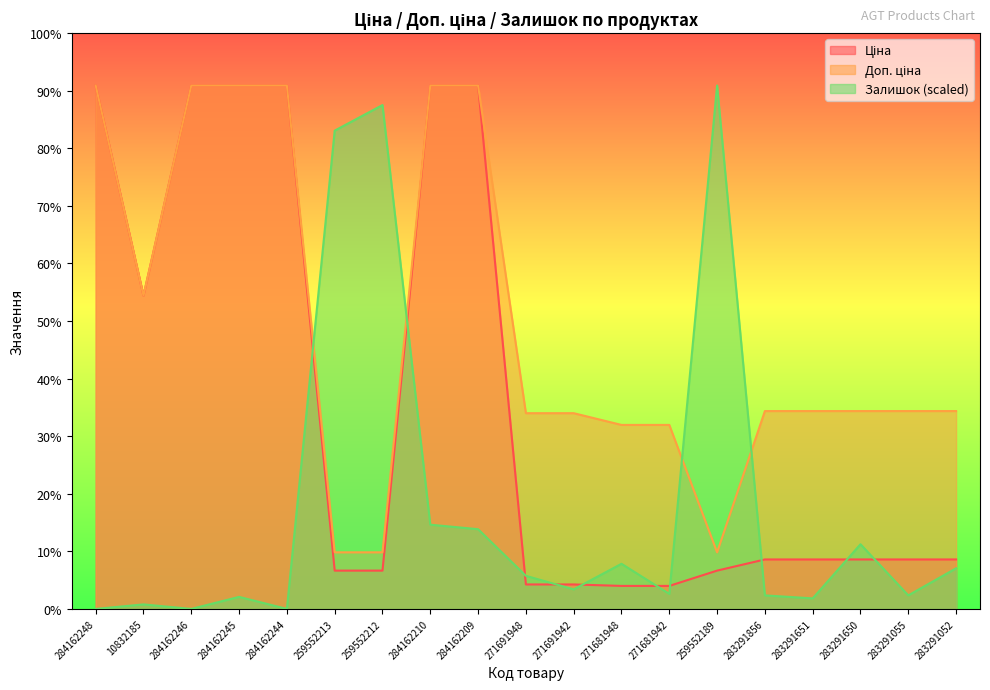

Which label corresponds to the largest value in the chart?

284162248